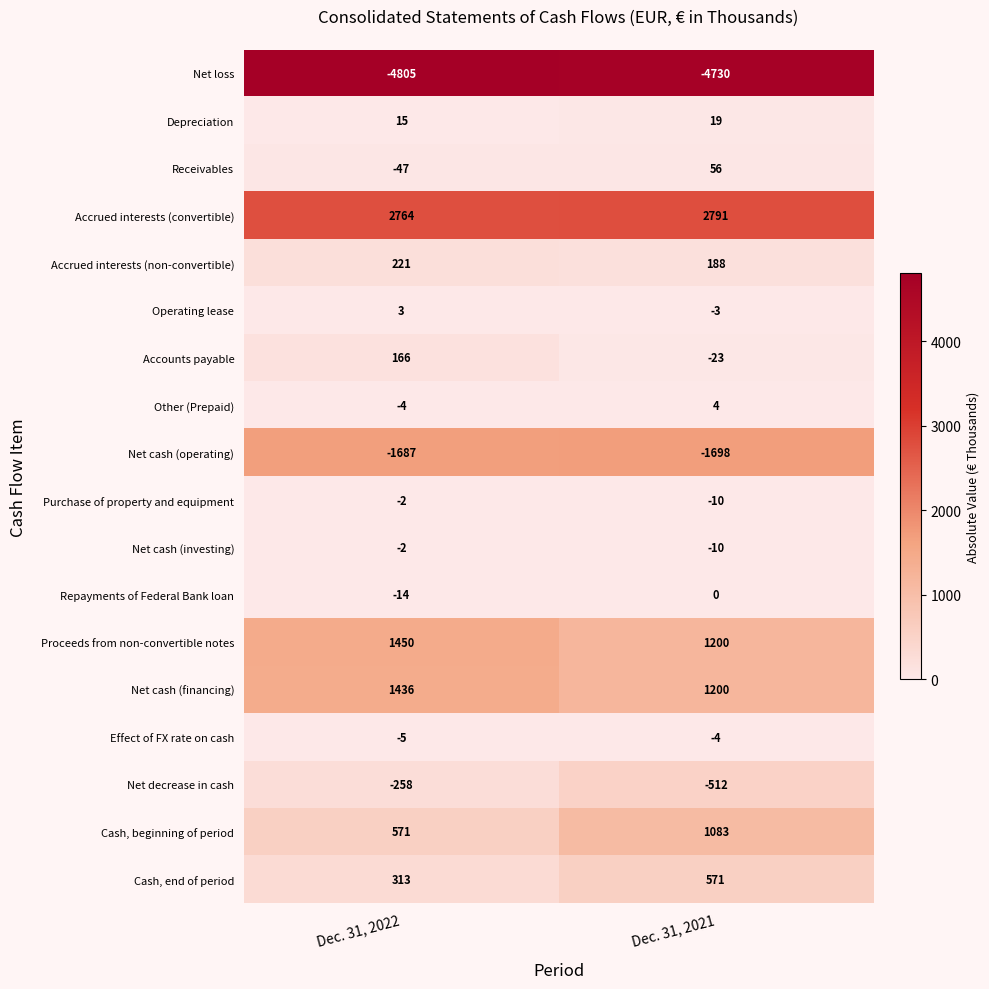

Rank the categories by Operating lease value from highest to lowest.

Dec. 31, 2022, Dec. 31, 2021